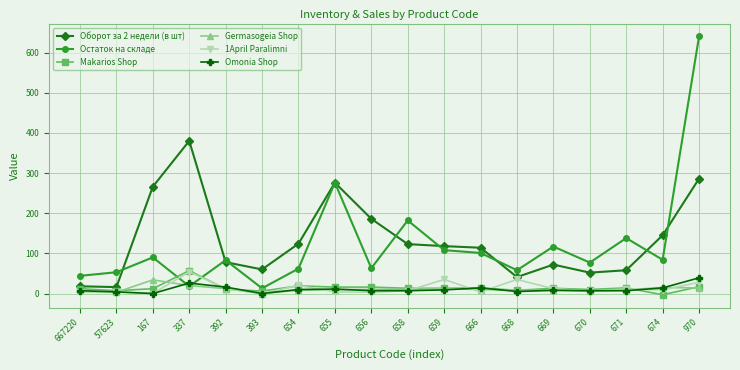

How many categories are shown in the chart?

18